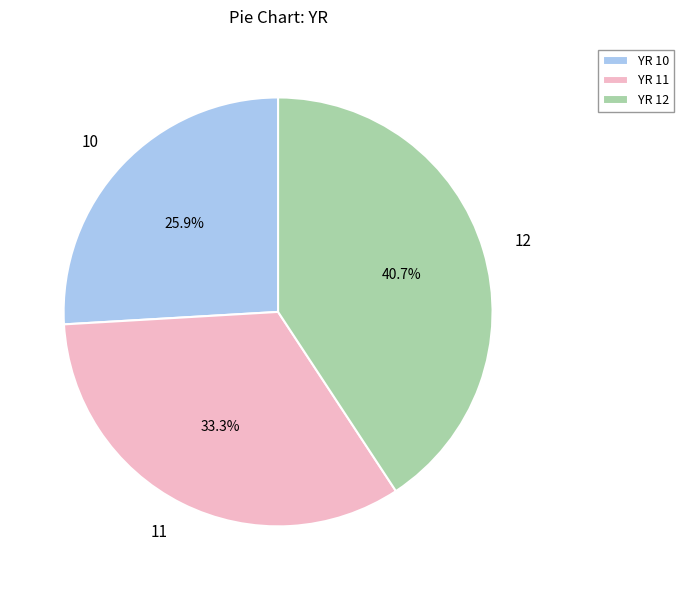

To the nearest percent, what is the average slice percentage?

33%